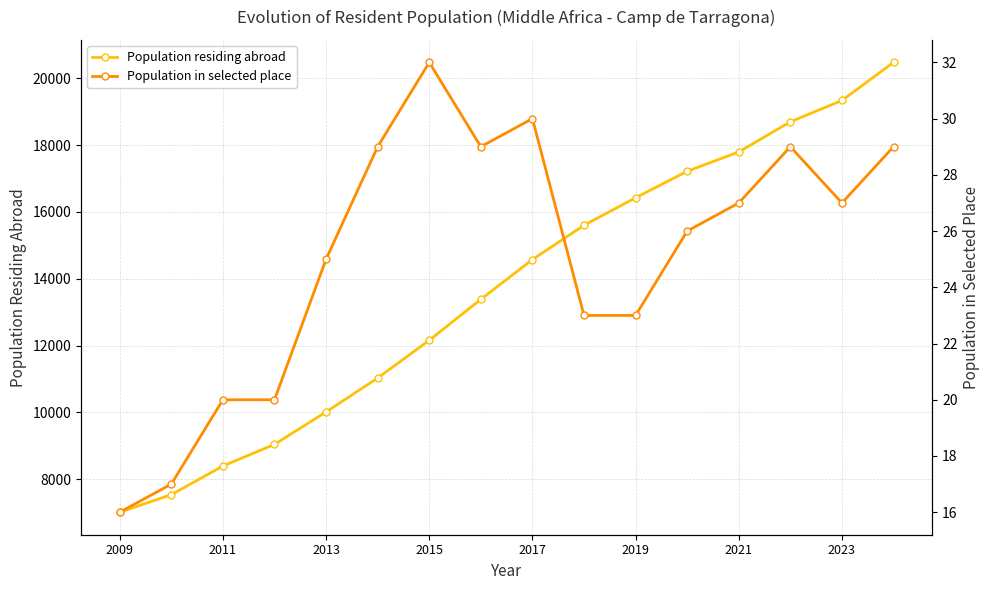

What is the maximum value shown in the chart?

20478